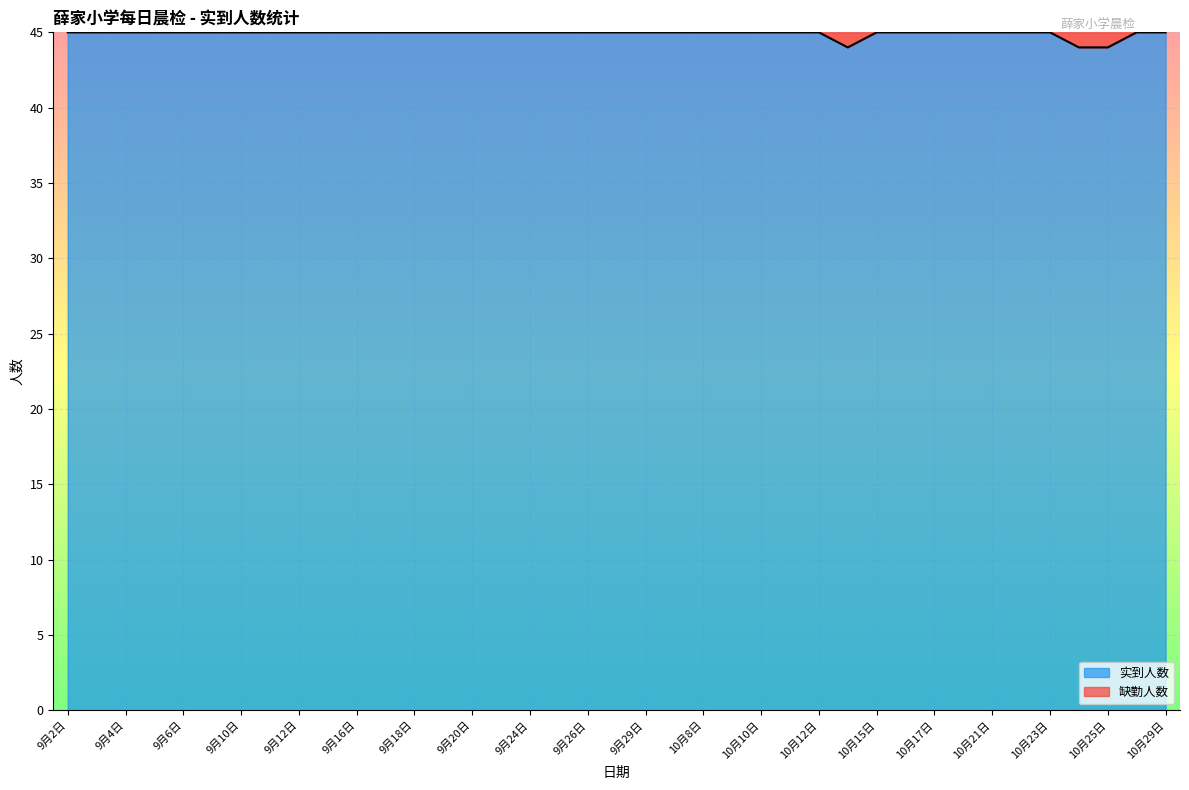

At which category does the chart reach its minimum across all series?

10月14日